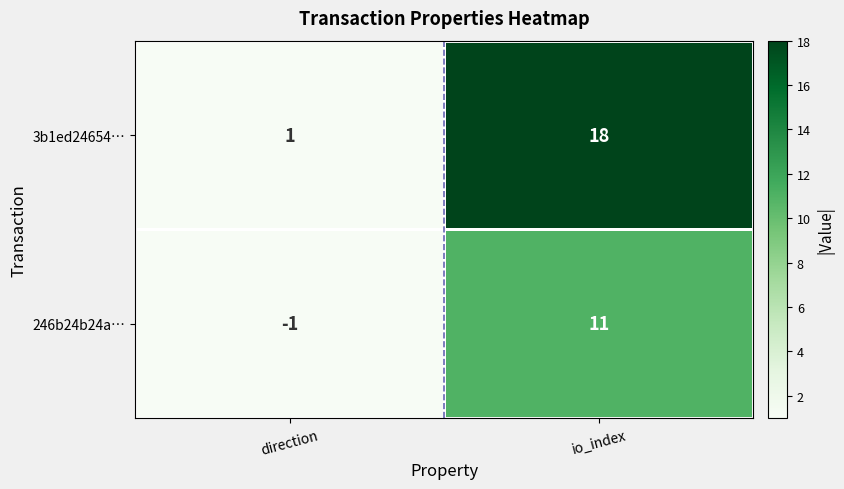

What is the average value of the 3b1ed24654… series?

10